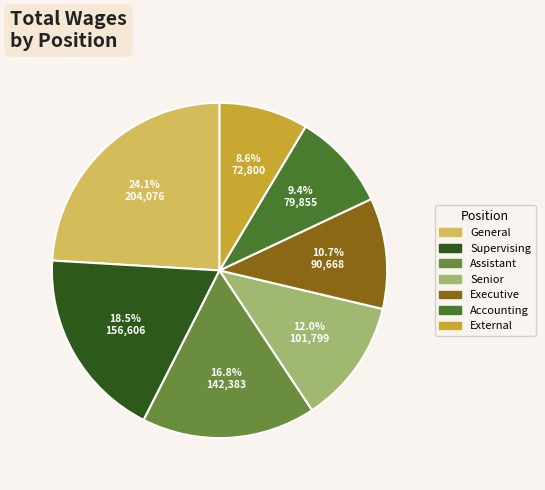

Does any single category account for the majority?

No